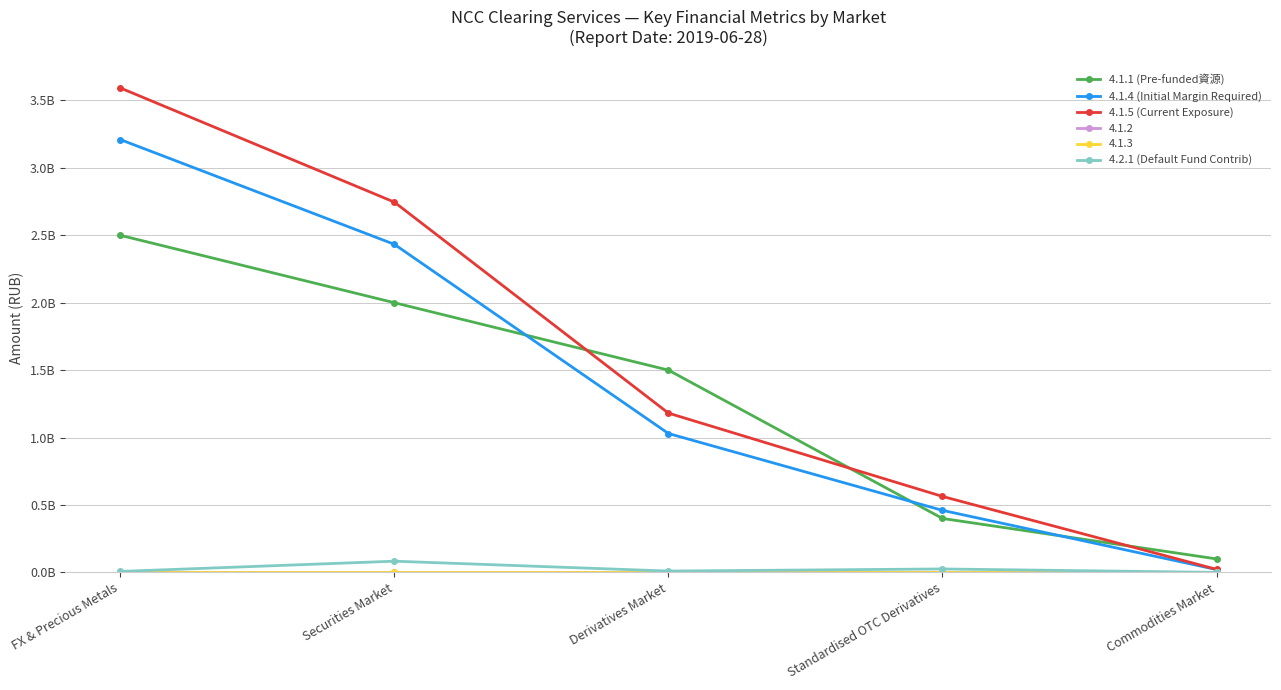

What is the spread (max minus min) of values at Standardised OTC Derivatives?

537798758.7